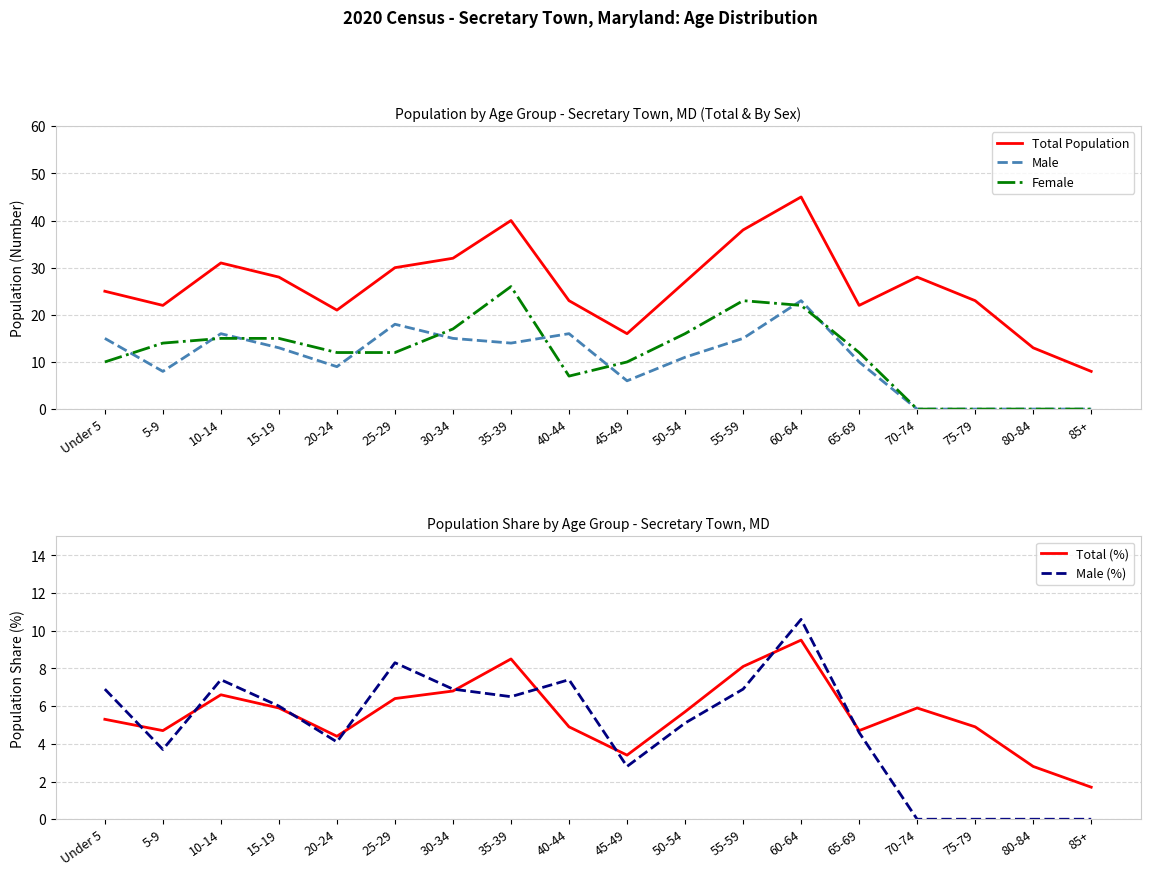

Reading right to left, what are all the values shown in this chart?

Total Population: 85+=8.0	80-84=13.0	75-79=23.0	70-74=28.0	65-69=22.0	60-64=45.0	55-59=38.0	50-54=27.0	45-49=16.0	40-44=23.0	35-39=40.0	30-34=32.0	25-29=30.0	20-24=21.0	15-19=28.0	10-14=31.0	5-9=22.0	Under 5=25.0
Male: 85+=0.0	80-84=0.0	75-79=0.0	70-74=0.0	65-69=10.0	60-64=23.0	55-59=15.0	50-54=11.0	45-49=6.0	40-44=16.0	35-39=14.0	30-34=15.0	25-29=18.0	20-24=9.0	15-19=13.0	10-14=16.0	5-9=8.0	Under 5=15.0
Female: 85+=0.0	80-84=0.0	75-79=0.0	70-74=0.0	65-69=12.0	60-64=22.0	55-59=23.0	50-54=16.0	45-49=10.0	40-44=7.0	35-39=26.0	30-34=17.0	25-29=12.0	20-24=12.0	15-19=15.0	10-14=15.0	5-9=14.0	Under 5=10.0
Total (%): 85+=1.7	80-84=2.8	75-79=4.9	70-74=5.9	65-69=4.7	60-64=9.5	55-59=8.1	50-54=5.7	45-49=3.4	40-44=4.9	35-39=8.5	30-34=6.8	25-29=6.4	20-24=4.4	15-19=5.9	10-14=6.6	5-9=4.7	Under 5=5.3
Male (%): 85+=0.0	80-84=0.0	75-79=0.0	70-74=0.0	65-69=4.6	60-64=10.6	55-59=6.9	50-54=5.1	45-49=2.8	40-44=7.4	35-39=6.5	30-34=6.9	25-29=8.3	20-24=4.1	15-19=6.0	10-14=7.4	5-9=3.7	Under 5=6.9